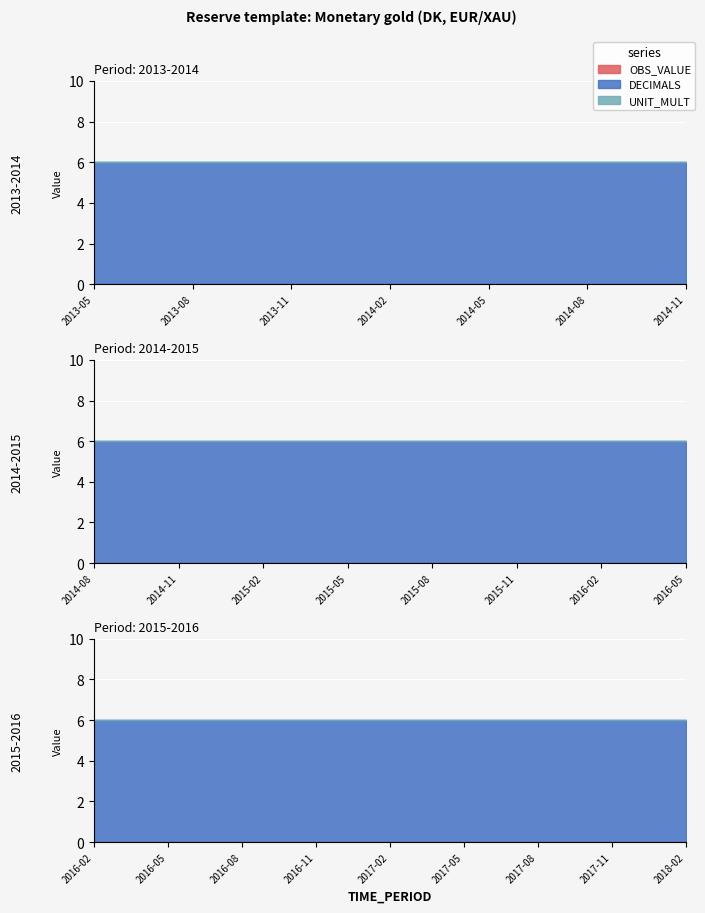

True or false: UNIT_MULT and OBS_VALUE intersect in this chart.

False